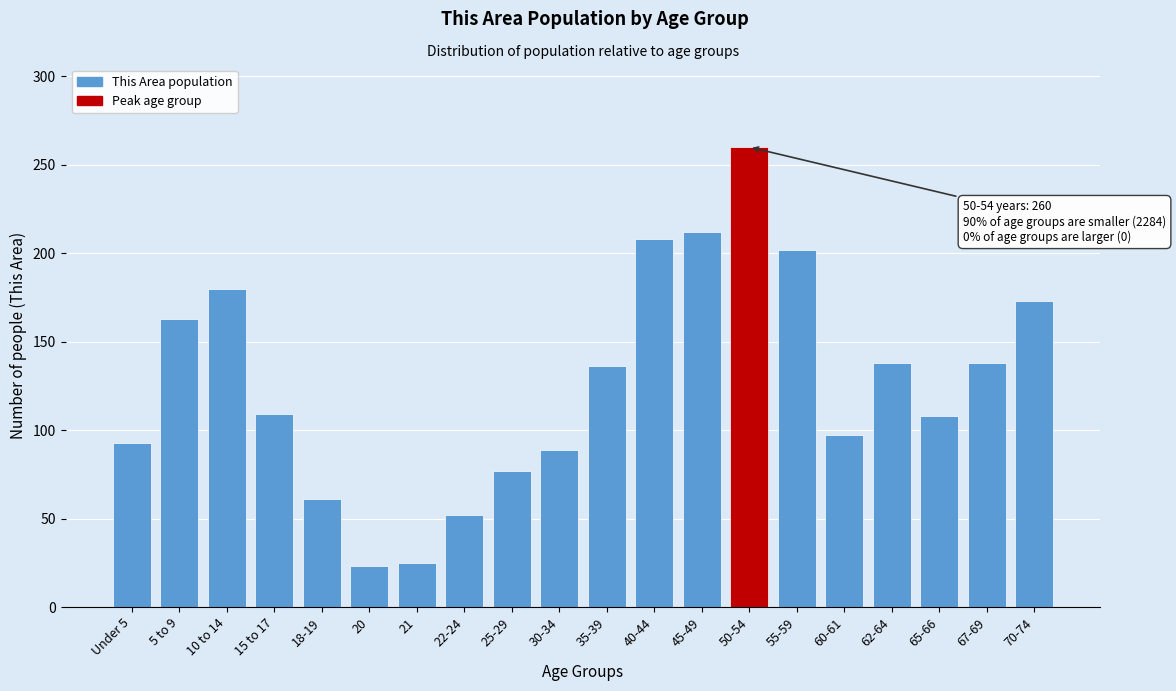

What is the average value?

127